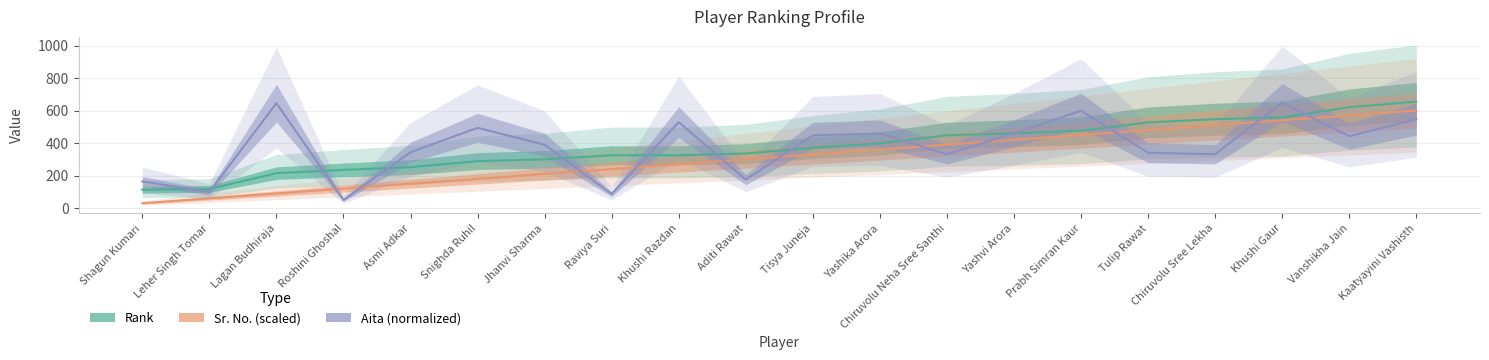

Reading left to right, transcribe all the data shown in this chart.

Rank: 113.0	118.0	215.0	235.0	252.0	289.0	300.0	325.0	325.0	336.0	371.0	398.0	448.0	460.0	476.0	527.0	547.0	558.0	621.0	655.0
Sr. No. (scaled): 30.0	60.0	90.0	120.0	150.0	180.0	210.0	240.0	270.0	300.0	330.0	360.0	390.0	420.0	450.0	480.0	510.0	540.0	570.0	600.0
Aita (normalized): 164.4	98.4	645.6	50.0	343.6	494.0	389.8	86.2	529.0	175.6	447.6	459.7	331.7	459.8	599.1	340.8	331.7	650.0	441.9	547.0